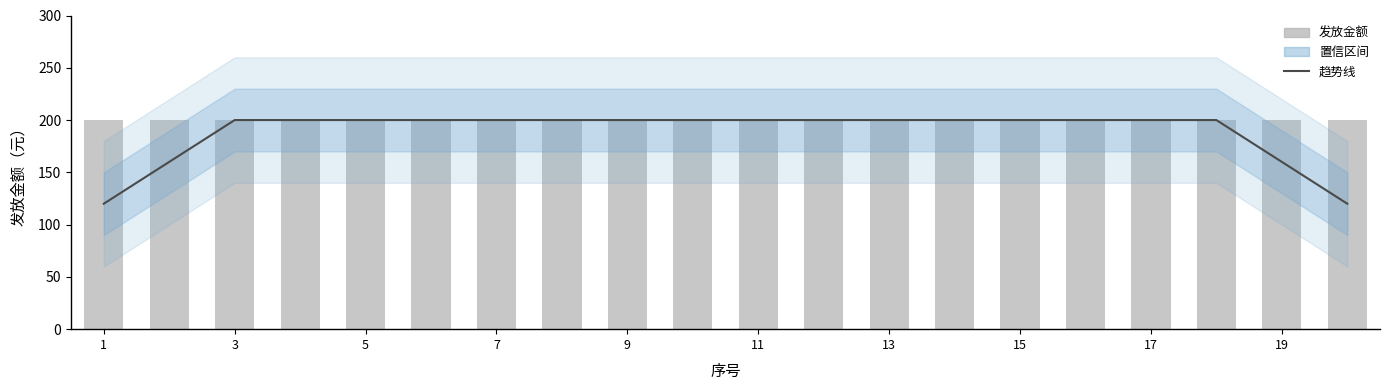

Between 7 and 15, which is larger?

7